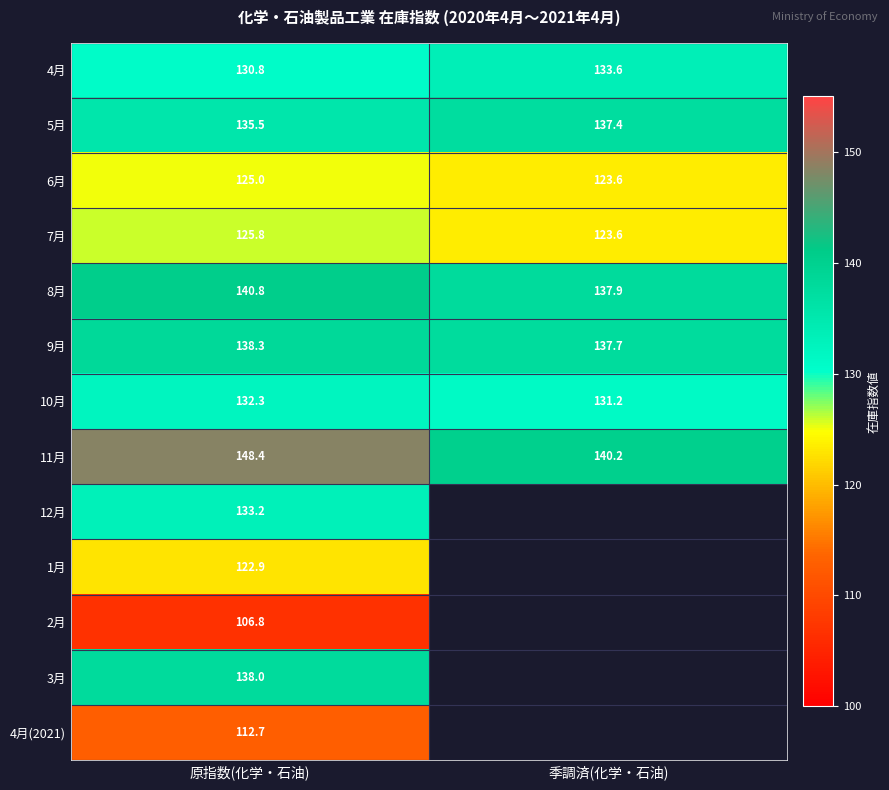

The value of 7月 at 原指数(化学・石油) is 125.8. True or false?

True